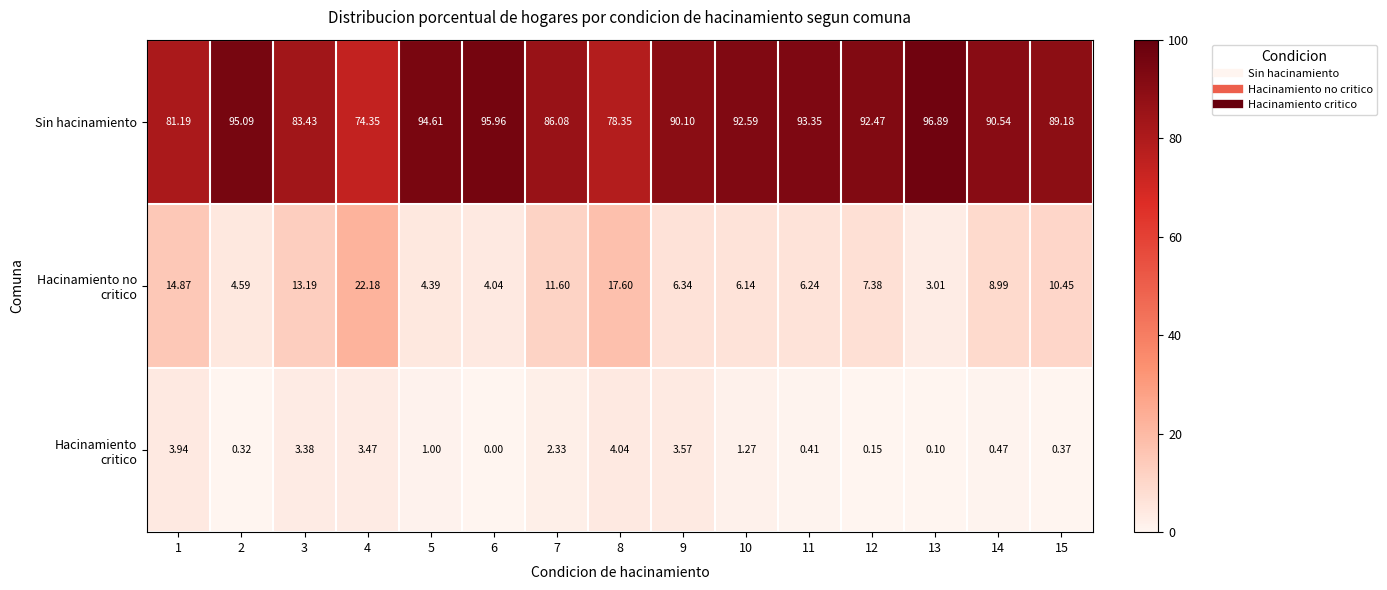

At how many categories does at least one series exceed 77?

14